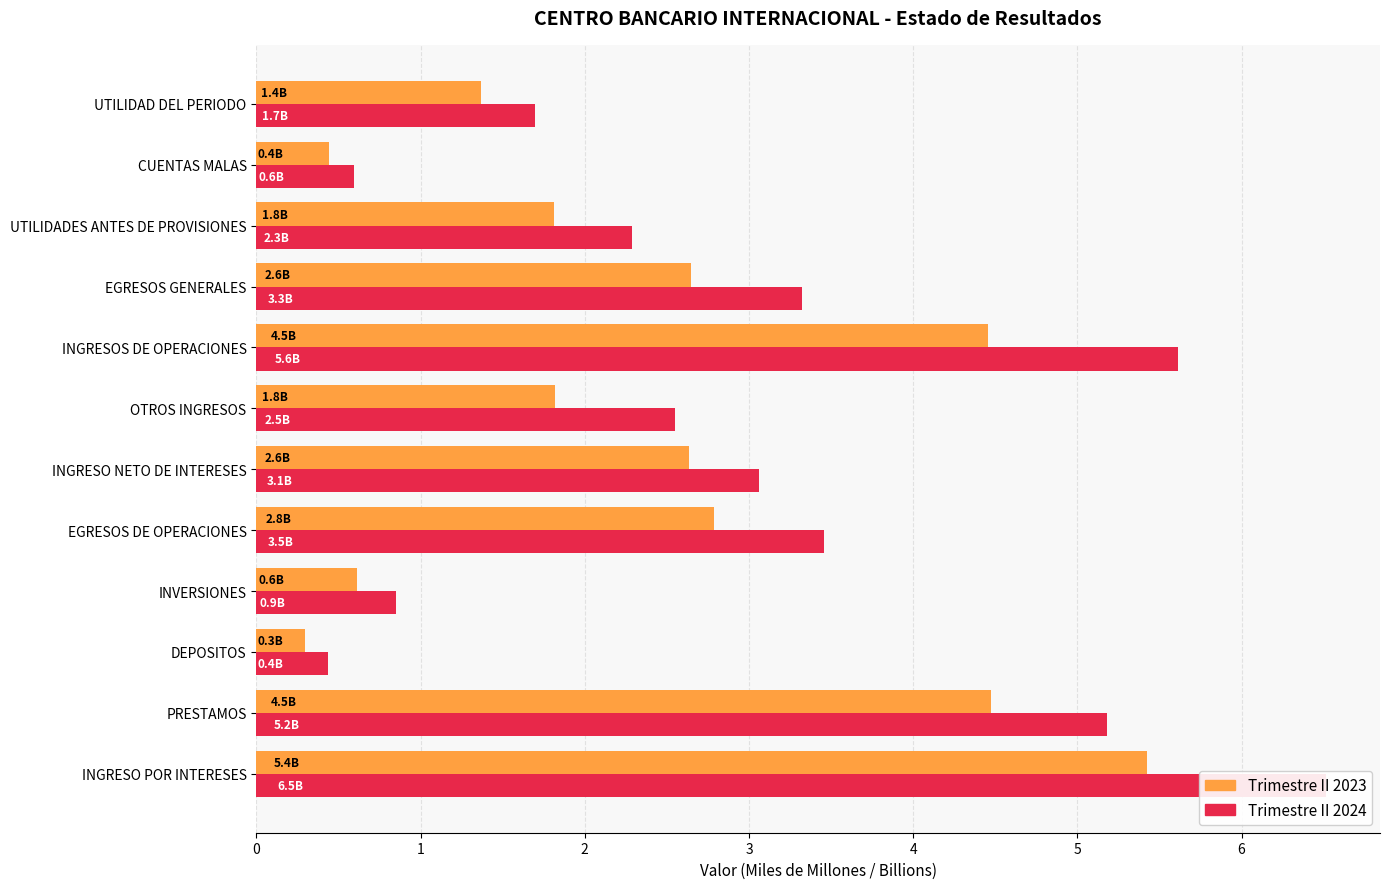

What is the value of the Trimestre II 2023 bar at the 9th from the left?

2.6